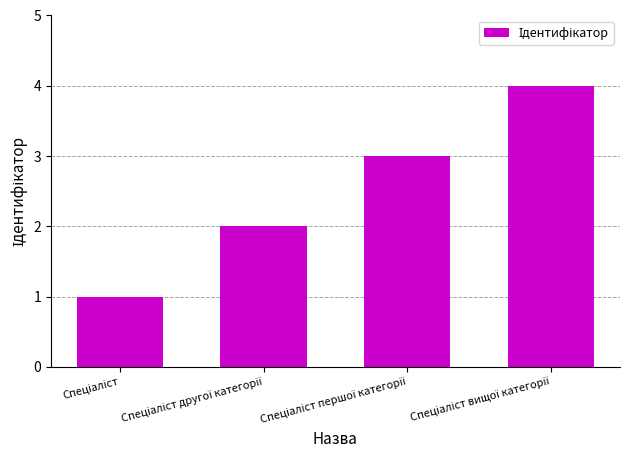

What is the maximum value shown in the chart?

4